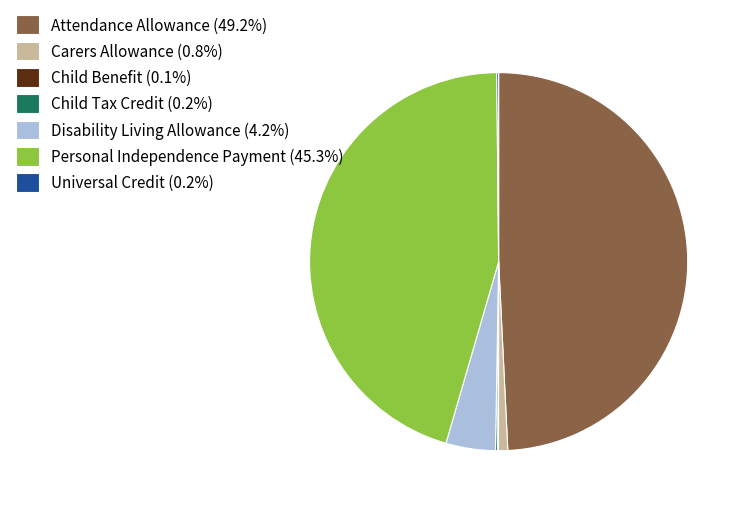

Does Personal Independence Payment (45.3%) account for over 50% of the chart?

No